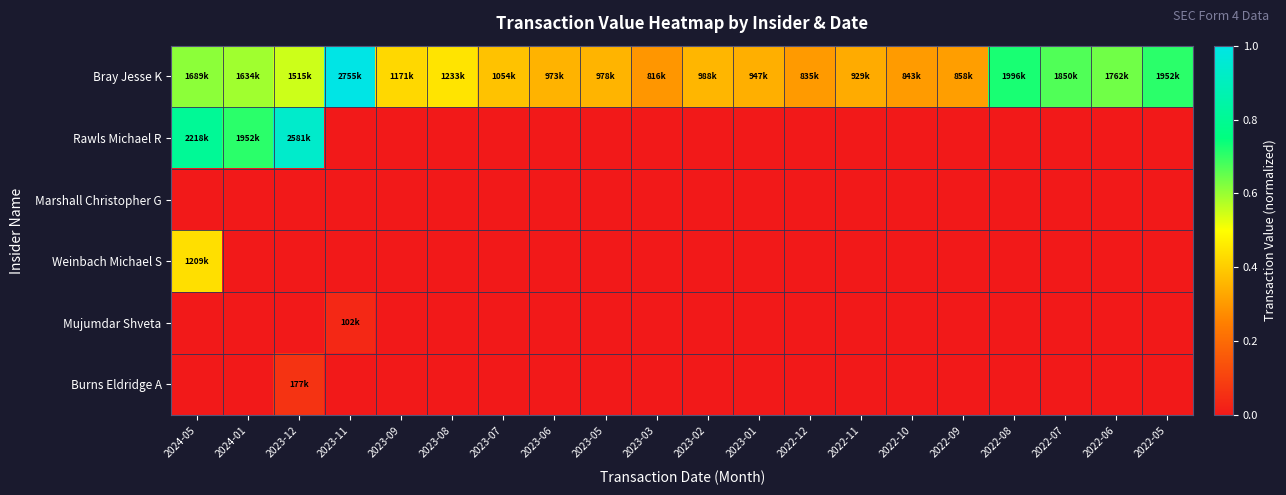

At which category is the sum across all series the highest?

2024-05